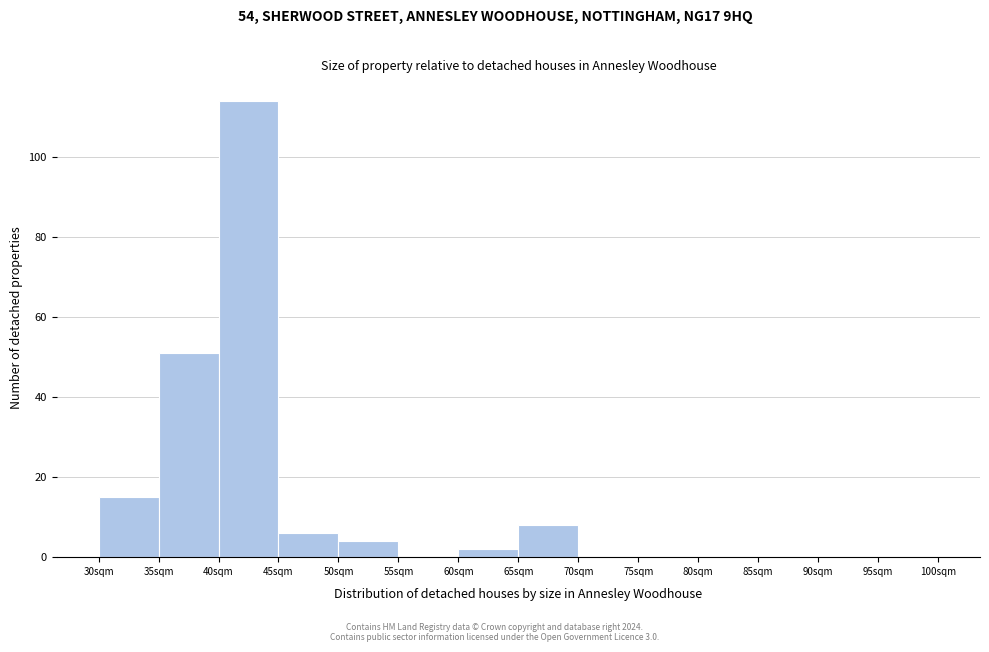

Over which range of the x-axis is the bar tallest?

40 to 45